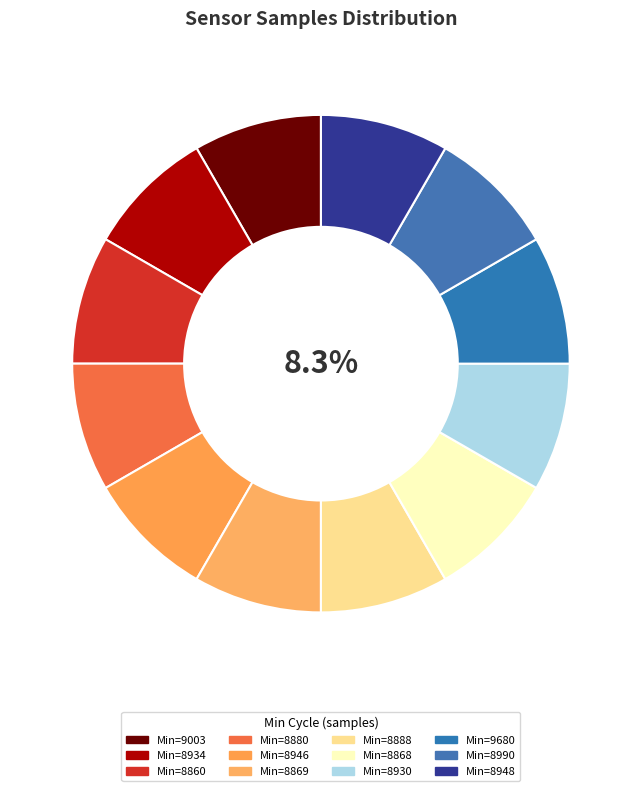

Count the number of slices in the pie.

12